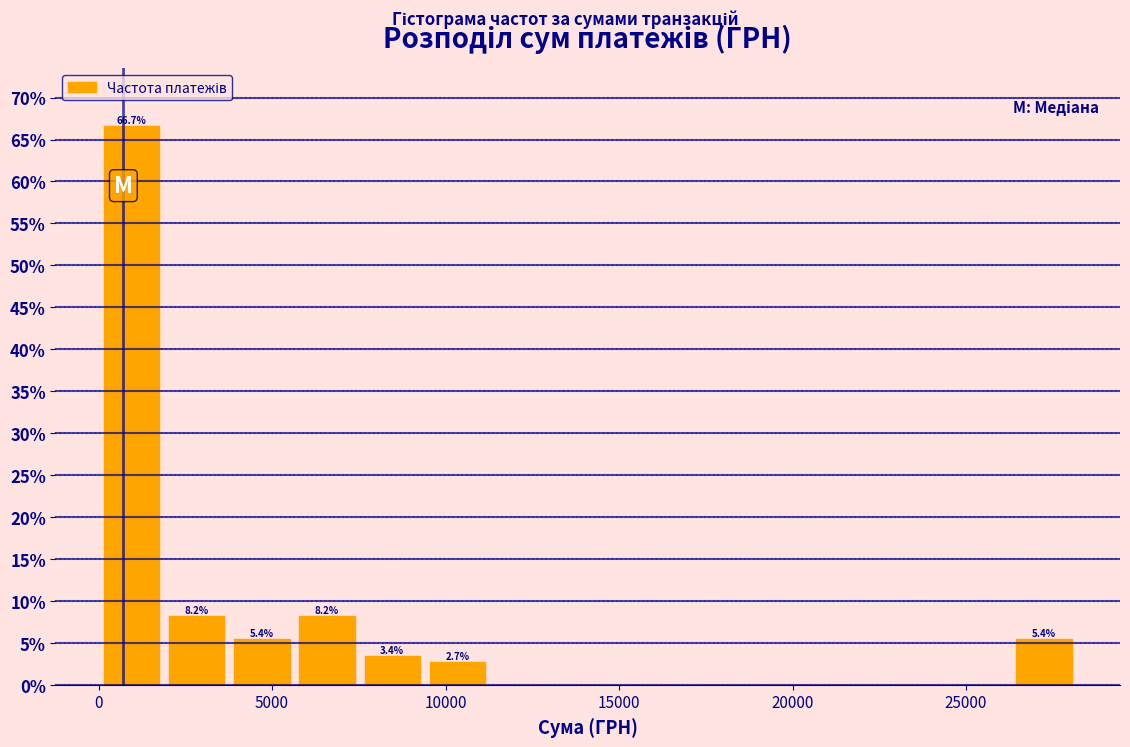

Around what value on the x-axis is the tallest bar? Give the approximate position of its centre, as read against the axis.

1000